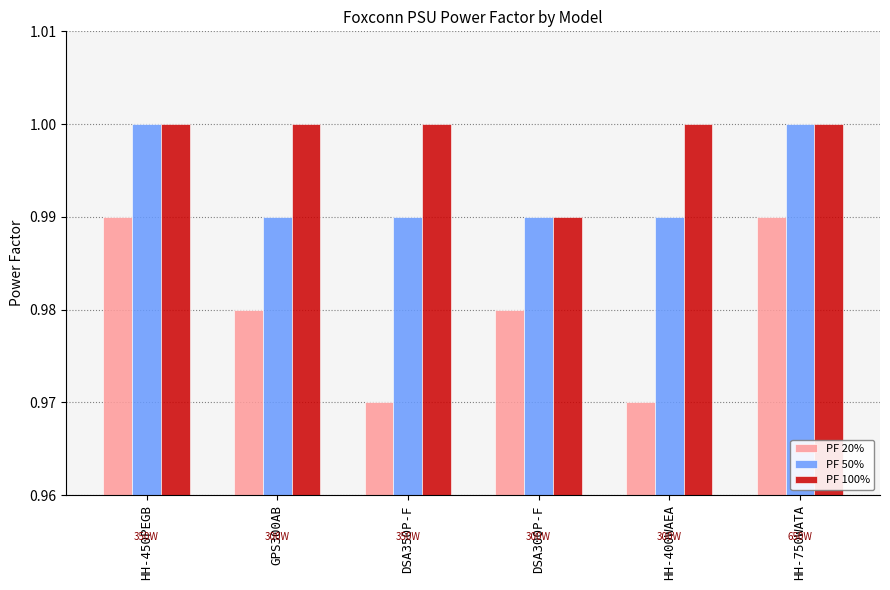

List the series in order of their overall mean, highest first.

PF 100%, PF 50%, PF 20%